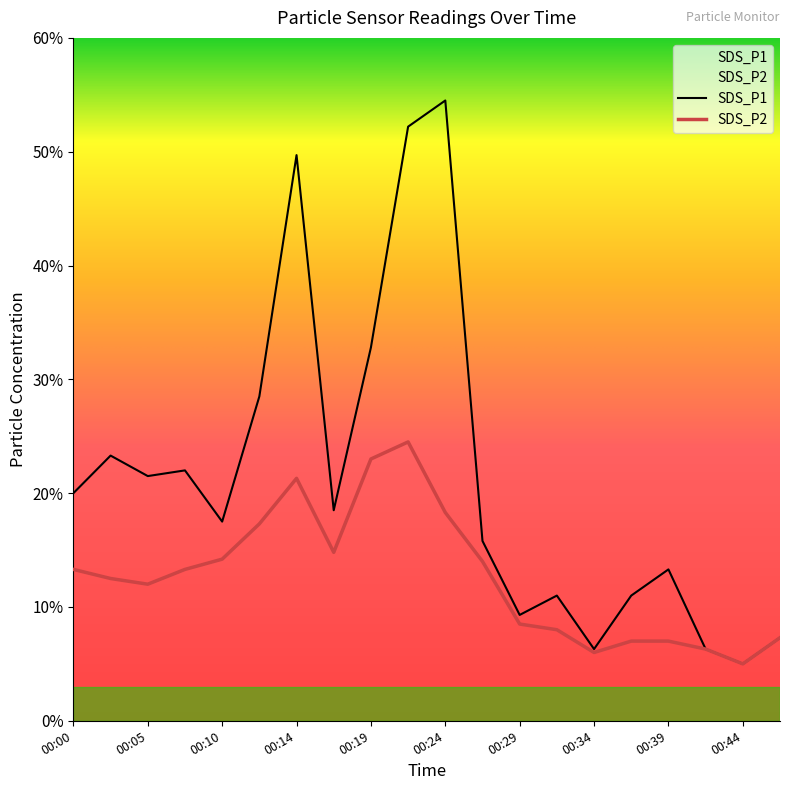

How many lines are shown in the chart?

2